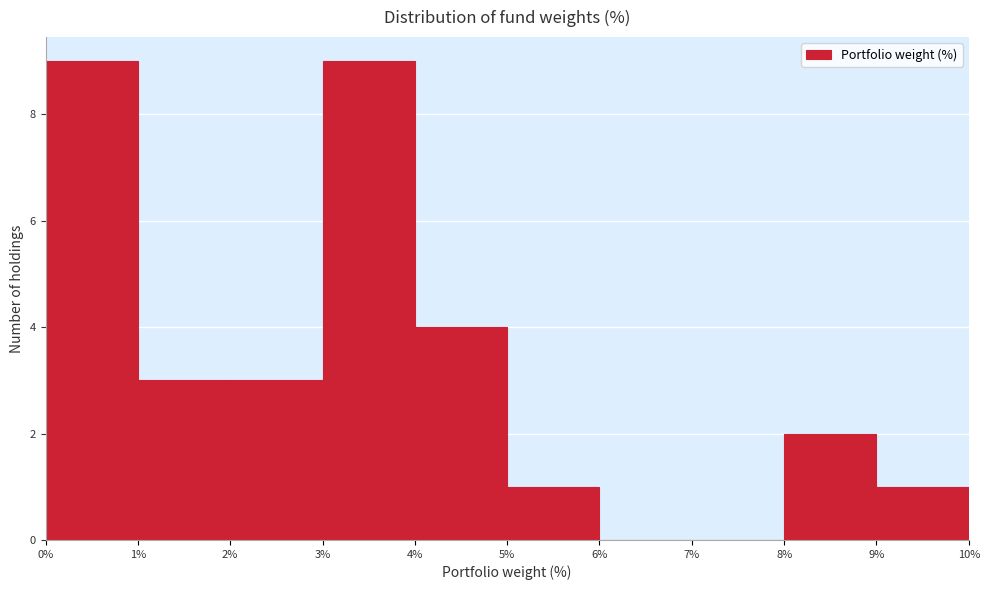

Reading left to right, transcribe this chart: for each bar, give the range it covers on the x-axis and its height. The values are not printed on the chart, so give them approximately, as read against the axis.

0% to 1%: 9
1% to 2%: 3
2% to 3%: 3
3% to 4%: 9
4% to 5%: 4
5% to 6%: 1
6% to 7%: 0
7% to 8%: 0
8% to 9%: 2
9% to 10%: 1